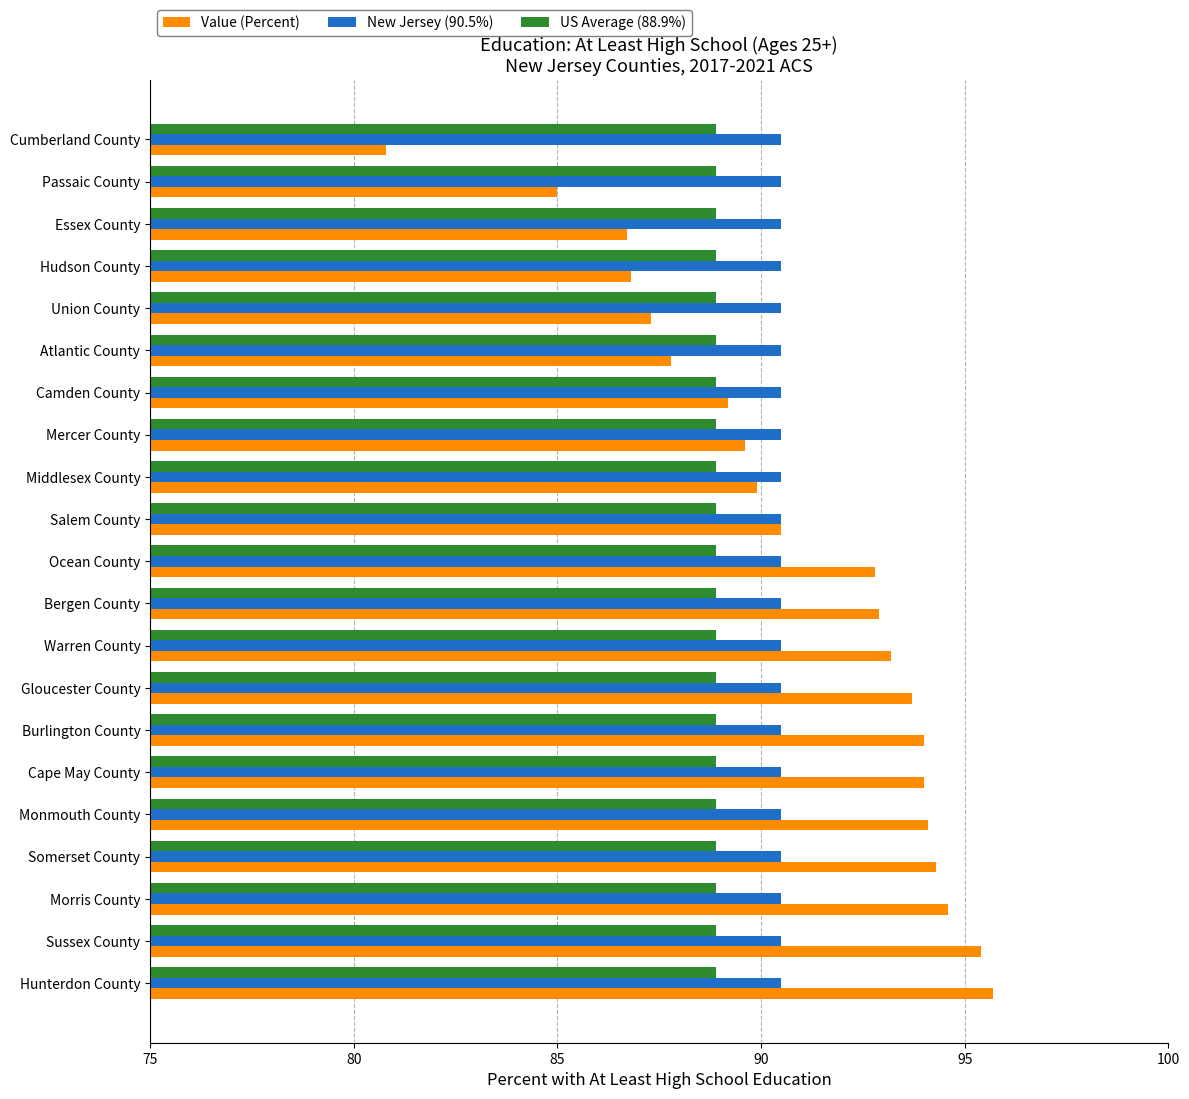

At which label does Value (Percent) reach its minimum?

Cumberland County